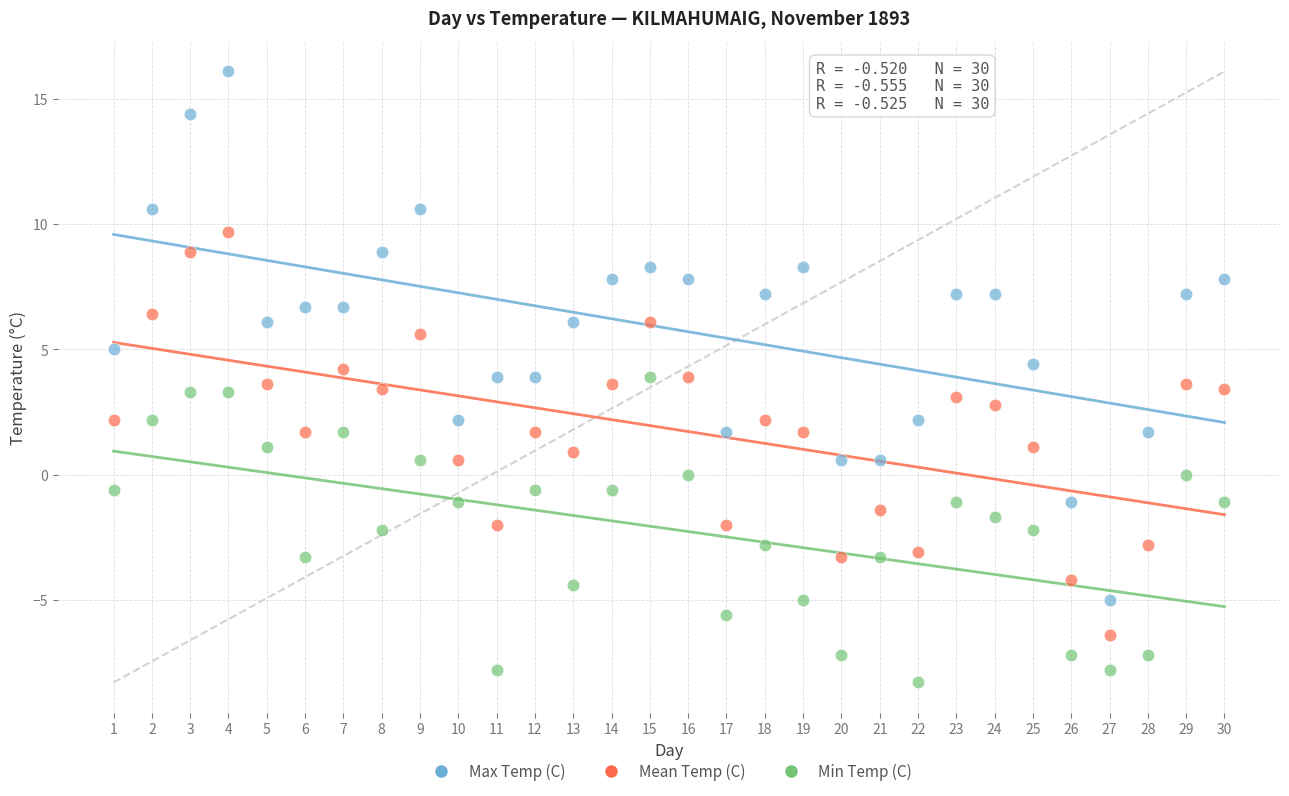

Across all data points, what is the range of Y values (max minus min)?

24.4